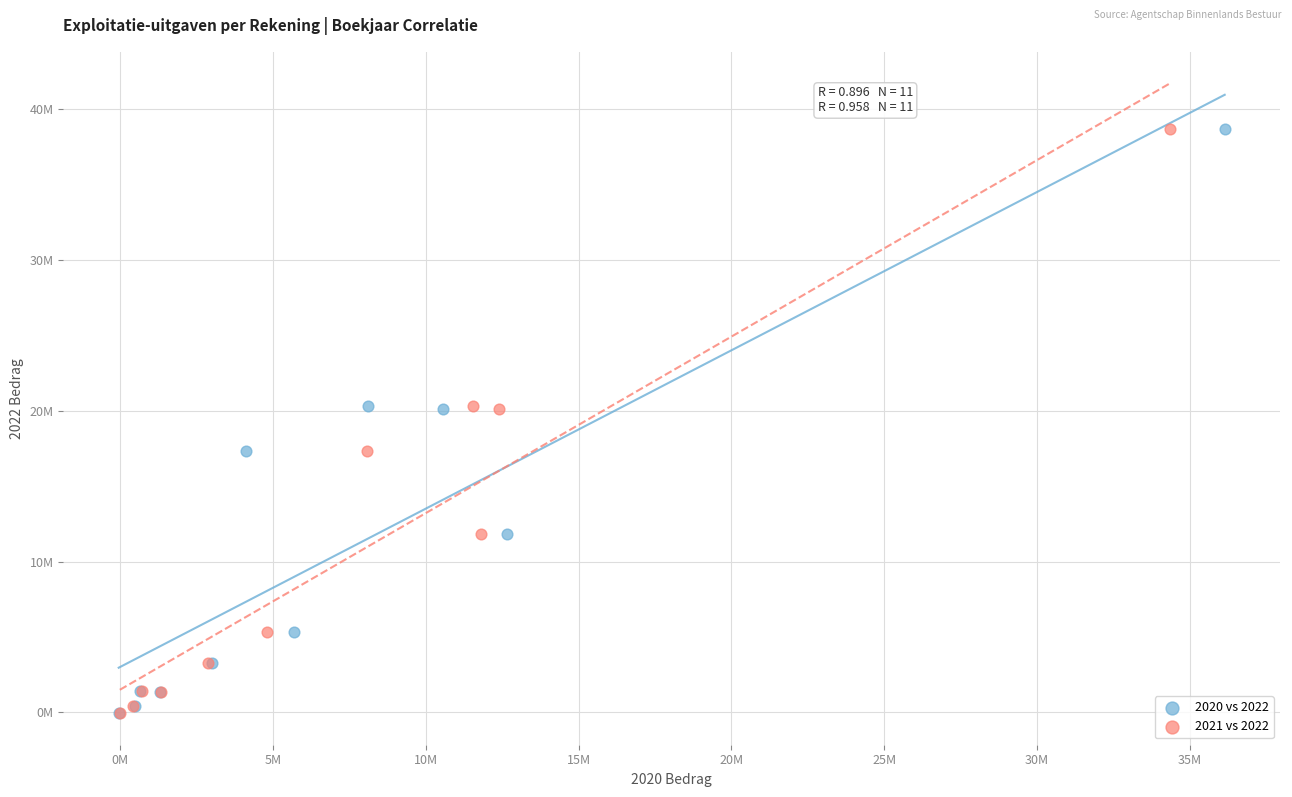

What are all the series names shown in the legend?

2020 vs 2022, 2021 vs 2022